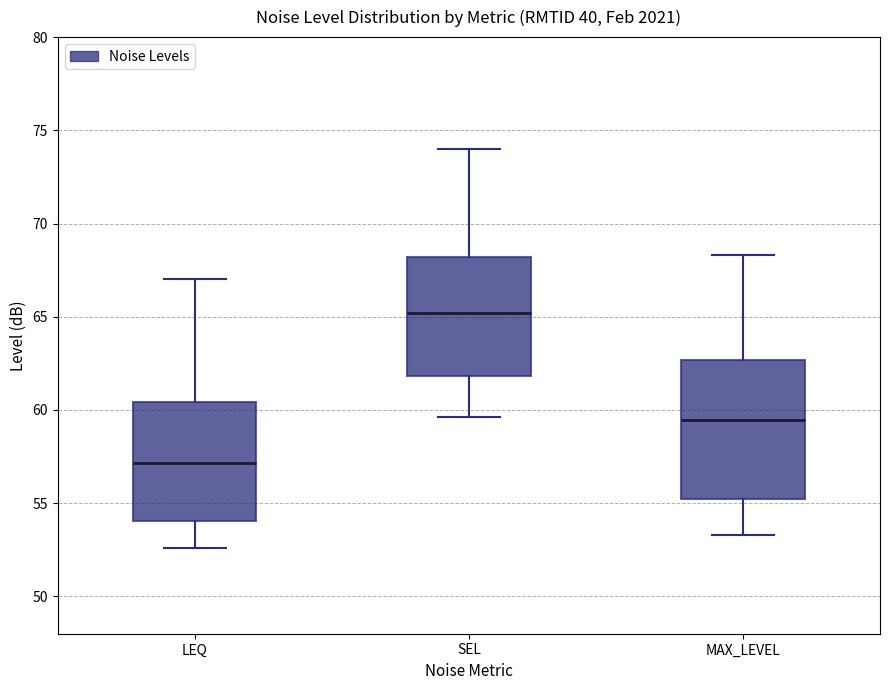

Which box is the tallest, from its lower edge to its upper edge?

MAX_LEVEL